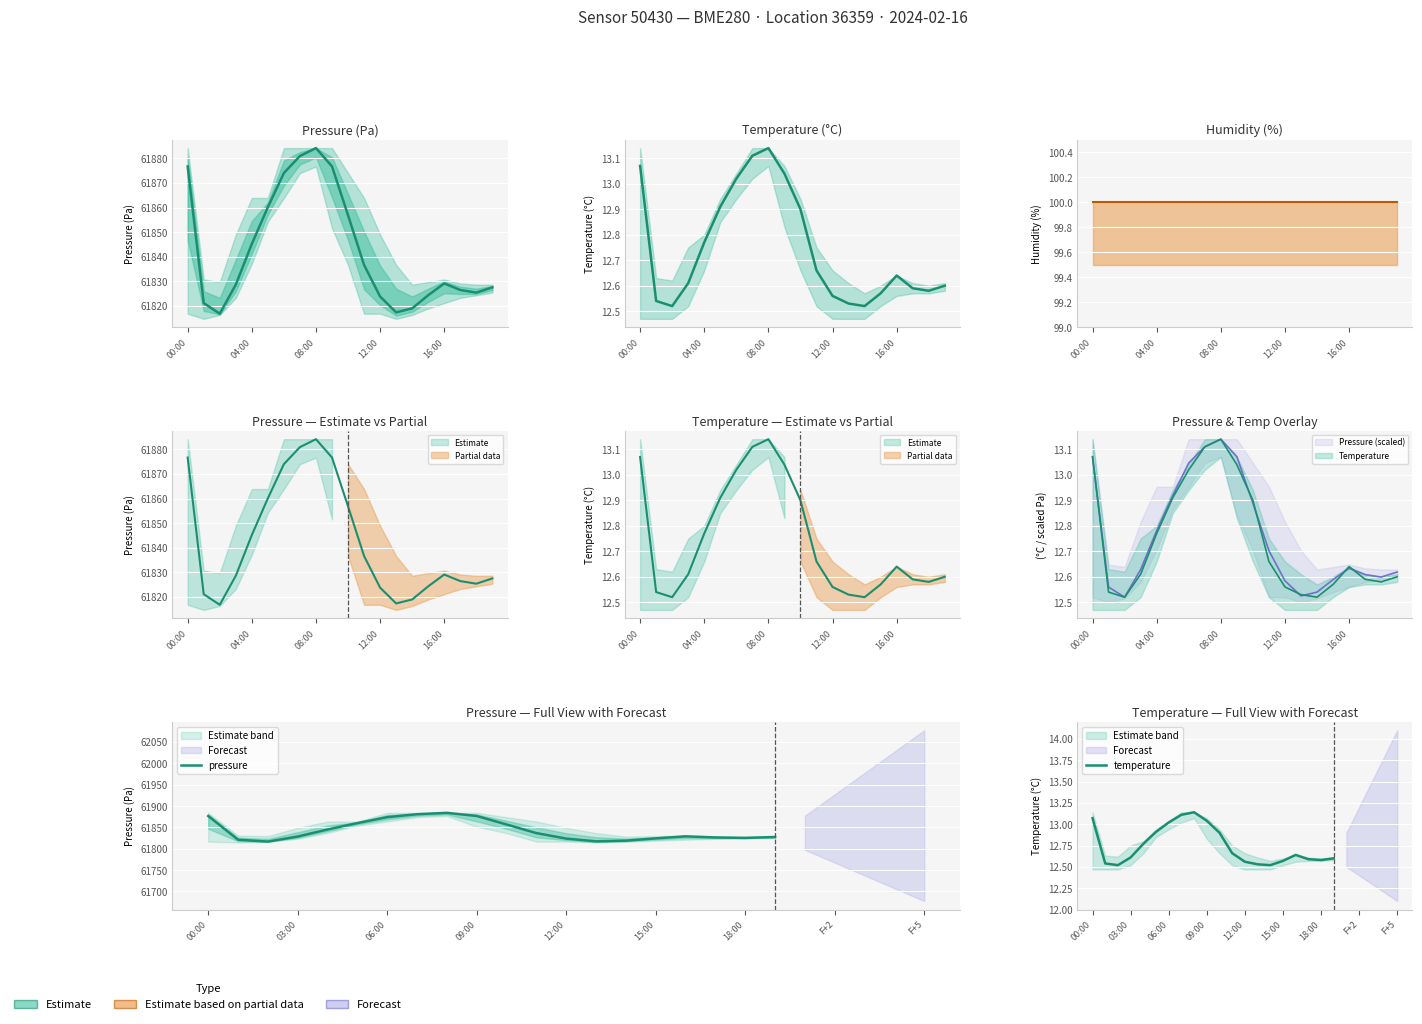

Where is the first local maximum for pressure?

8